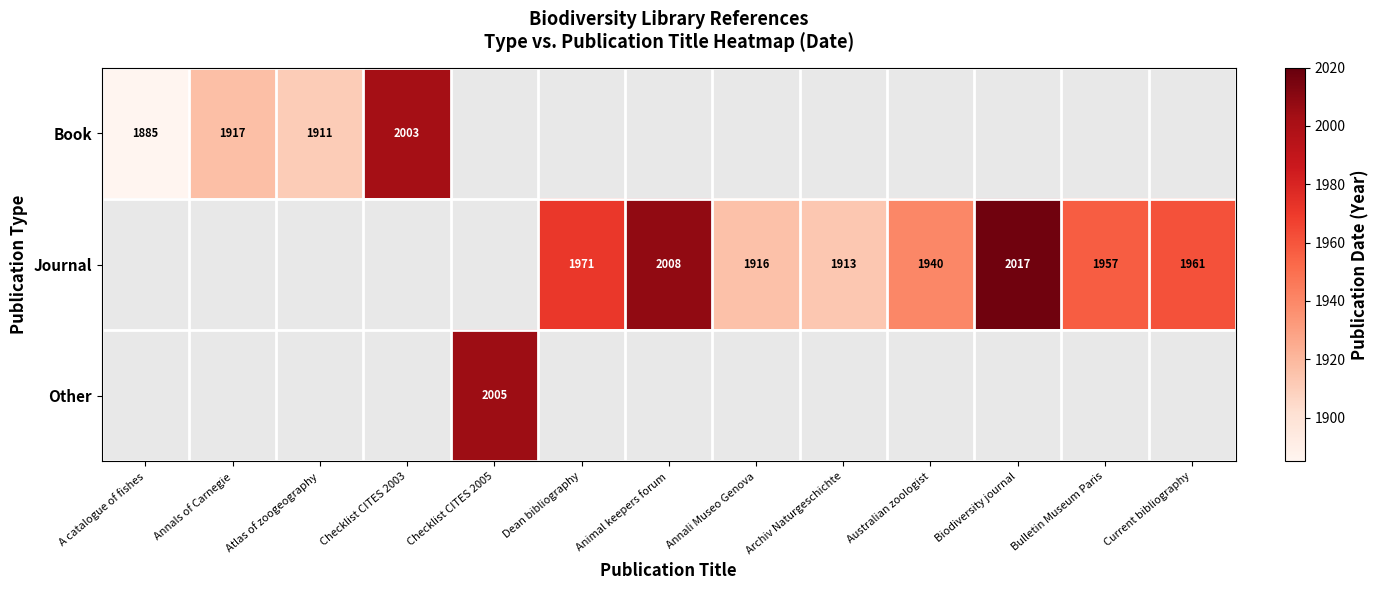

Between Checklist CITES 2003 and Annals of Carnegie, which is larger?

Checklist CITES 2003